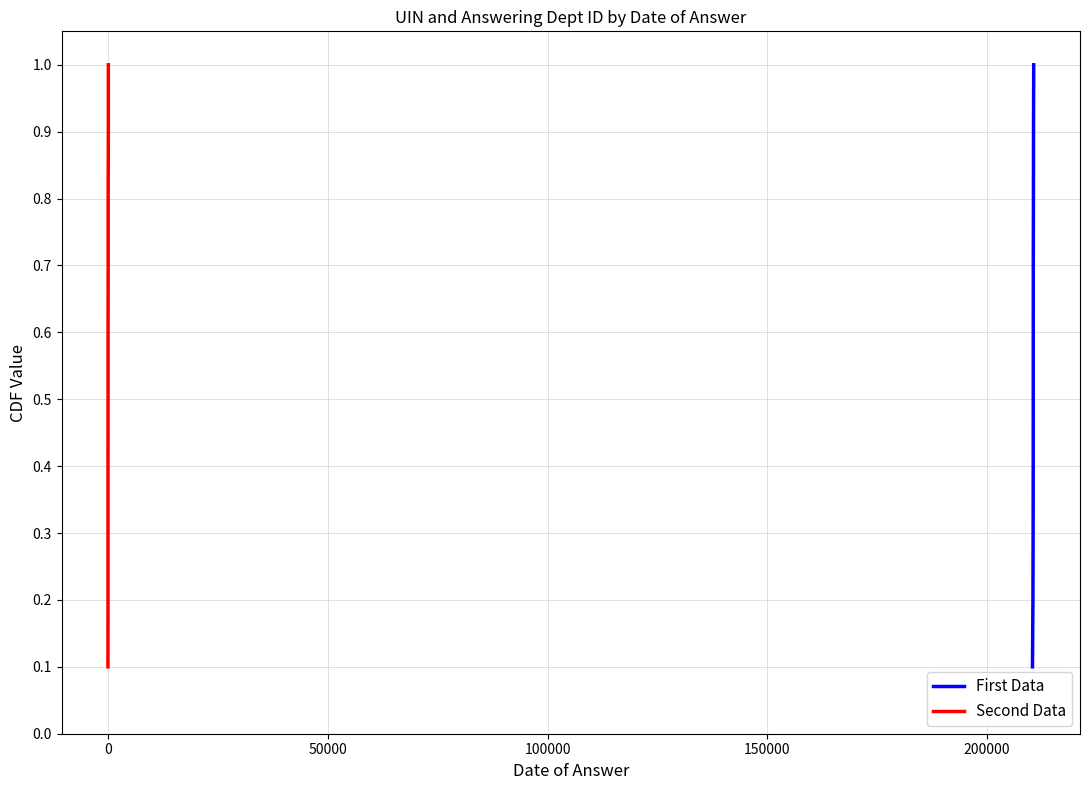

What is the maximum value for First Data?

1.0